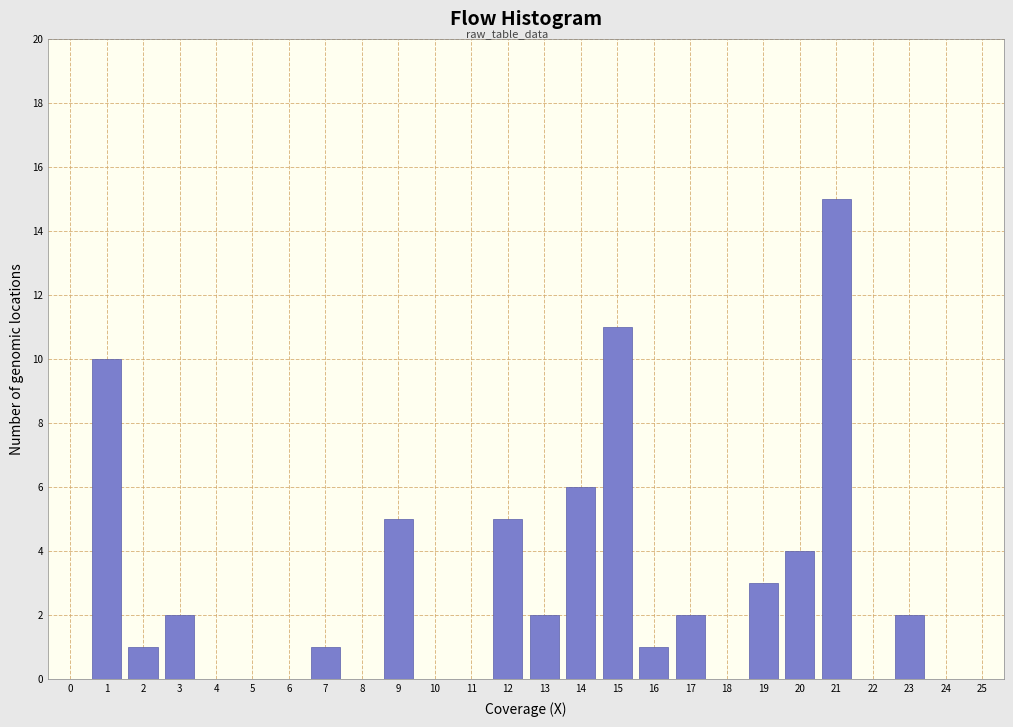

Reading left to right, extract all data points from this chart.

0=0	1=10	2=1	3=2	4=0	5=0	6=0	7=1	8=0	9=5	10=0	11=0	12=5	13=2	14=6	15=11	16=1	17=2	18=0	19=3	20=4	21=15	22=0	23=2	24=0	25=0